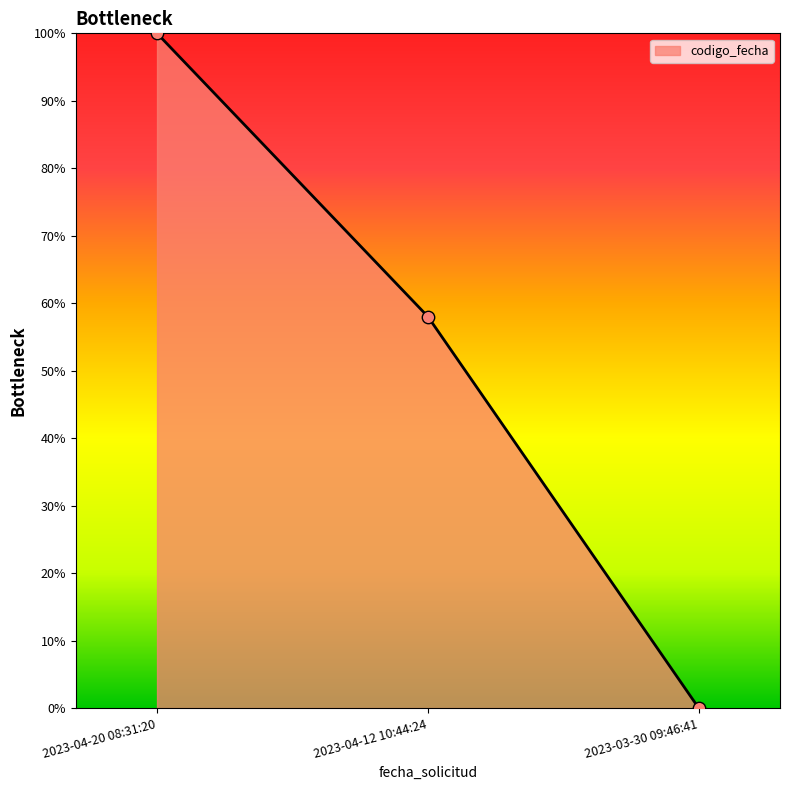

What is the change in value from 2023-04-20 08:31:20 to 2023-04-12 10:44:24?

-42.0